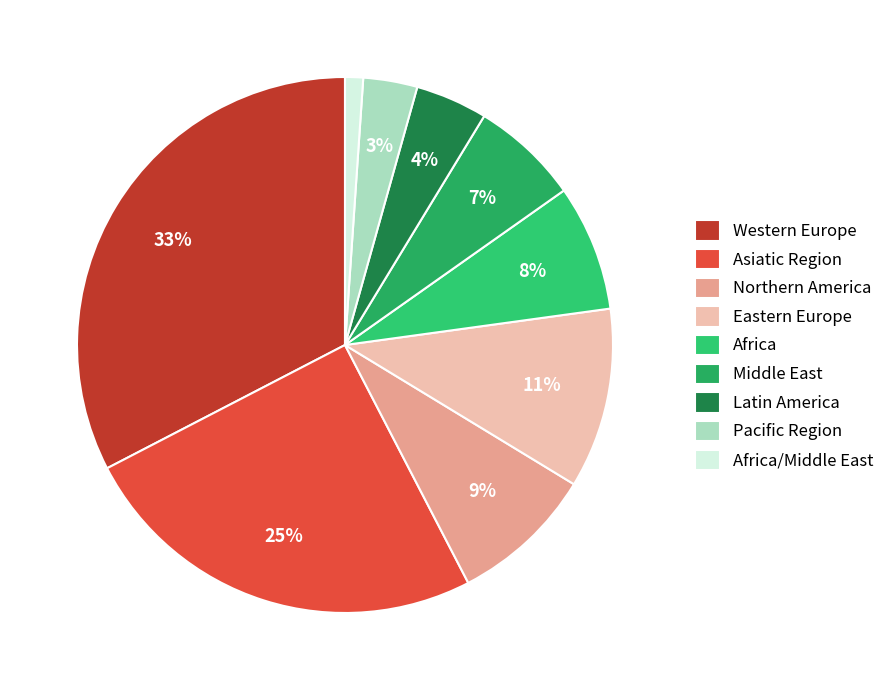

The Pacific Region slice represents 3% of the pie. True or false?

True